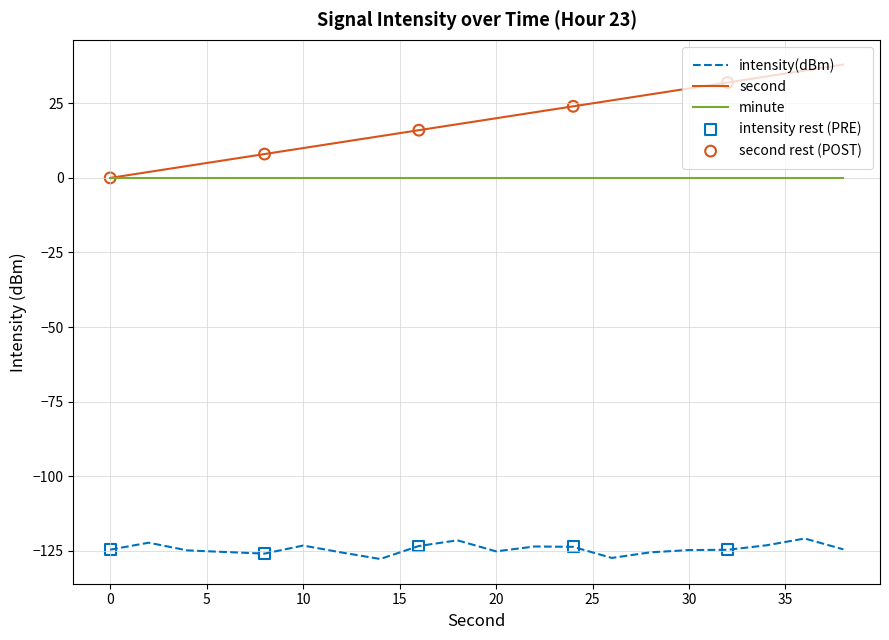

Which series has the largest total across all categories?

second